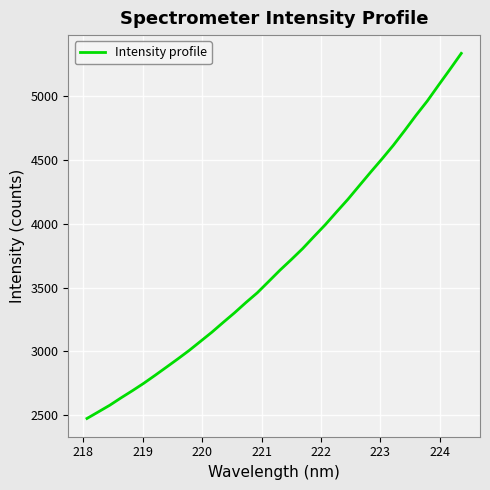

Reading left to right, transcribe all the data shown in this chart.

2475.8	2527.3	2579.0	2637.2	2693.0	2751.2	2813.5	2877.4	2941.7	3008.1	3079.2	3150.7	3227.4	3302.7	3382.7	3458.8	3546.9	3635.6	3718.6	3804.4	3898.8	3991.8	4092.1	4190.8	4297.0	4402.8	4505.9	4612.7	4728.0	4846.8	4959.5	5084.1	5206.8	5332.0